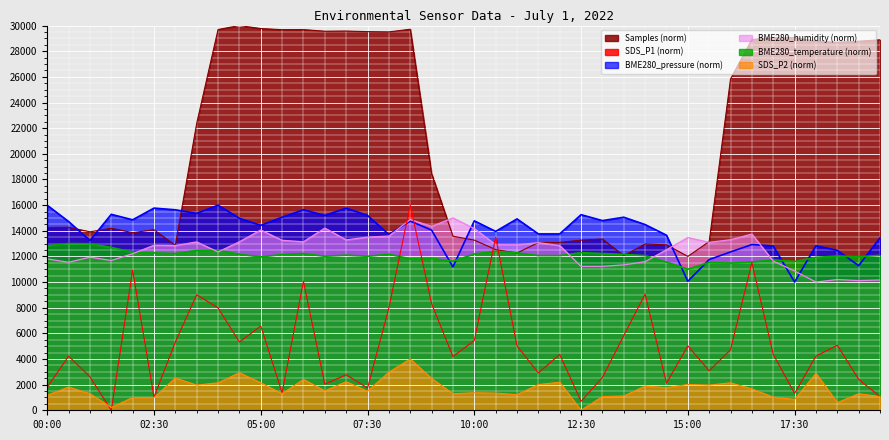

List the labels in order of BME280_humidity value, largest first.

09:30, 08:30, 09:00, 06:30, 10:00, 05:00, 16:30, 08:00, 07:30, 15:00, 16:00, 07:00, 05:30, 04:30, 06:00, 03:30, 15:30, 11:30, 10:30, 11:00, 02:30, 03:00, 12:00, 14:30, 04:00, 02:00, 01:00, 00:00, 01:30, 17:00, 14:00, 00:30, 13:30, 12:30, 13:00, 17:30, 18:30, 19:30, 19:00, 18:00